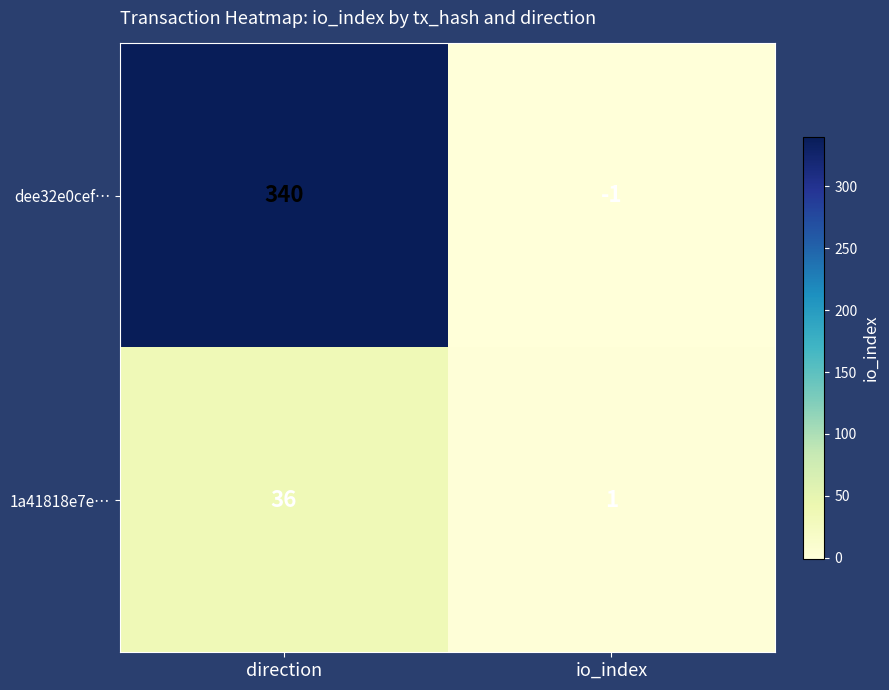

At io_index, list the series in order from largest to smallest.

1a41818e7e…, dee32e0cef…